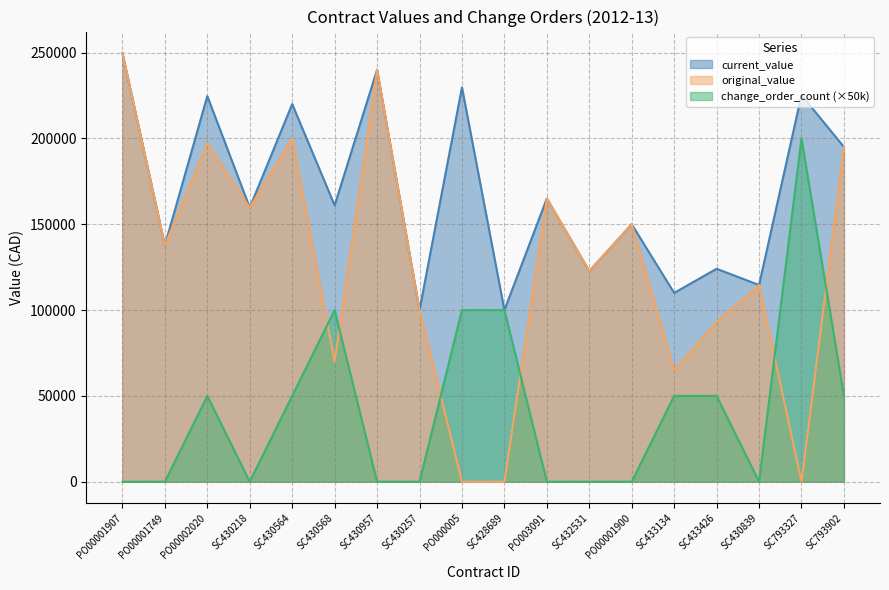

How many interior local peaks does the change_order_count series have?

3